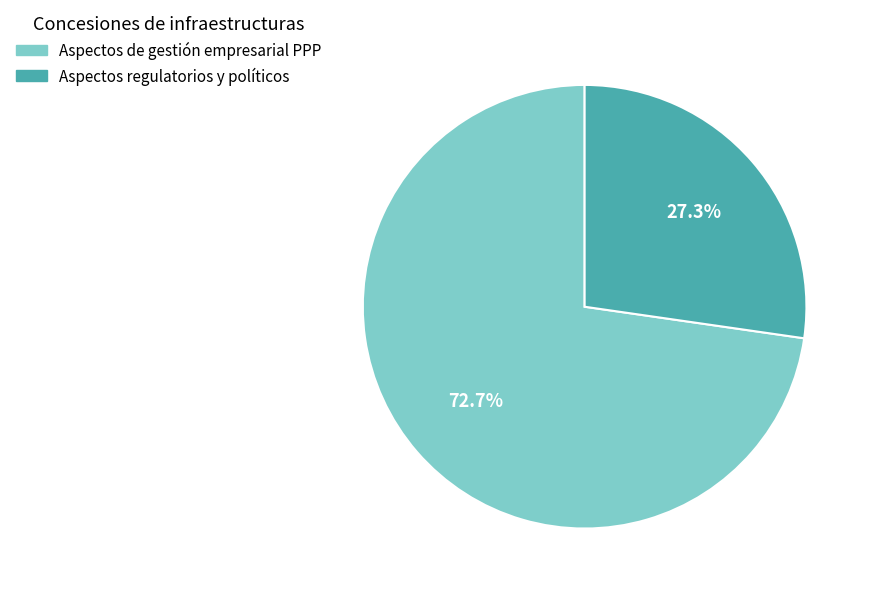

Between Aspectos regulatorios y políticos and Aspectos de gestión empresarial PPP, which is larger?

Aspectos de gestión empresarial PPP